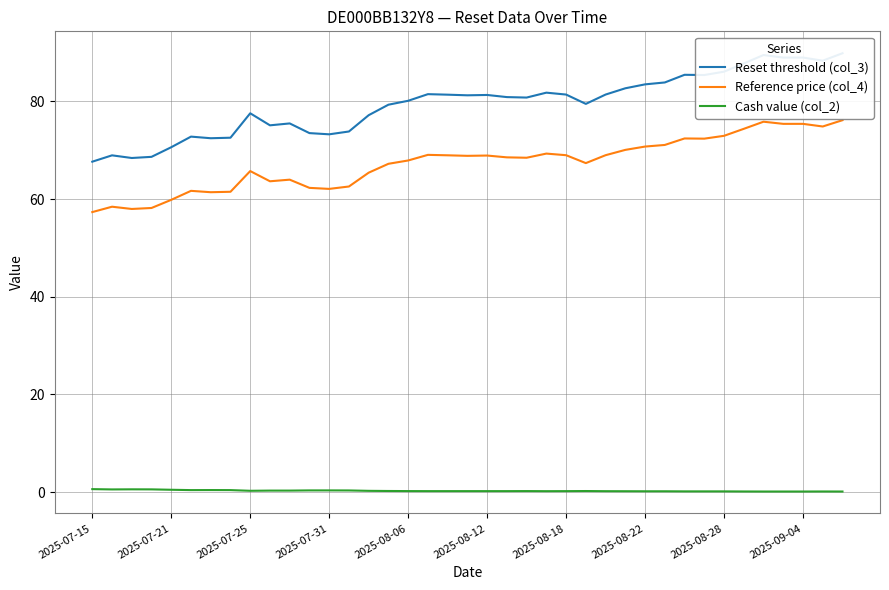

What are all the series names shown in the legend?

Reset threshold (col_3), Reference price (col_4), Cash value (col_2)